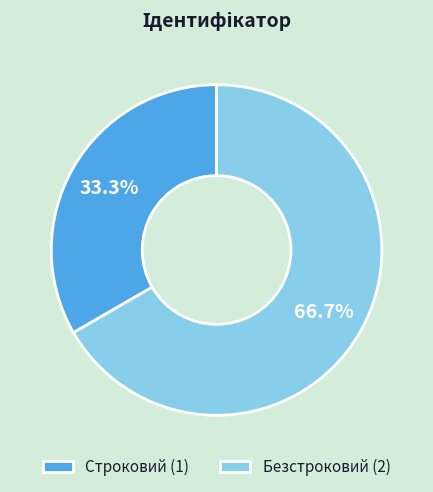

What percentage is NOT represented by Безстроковий?

33.3%